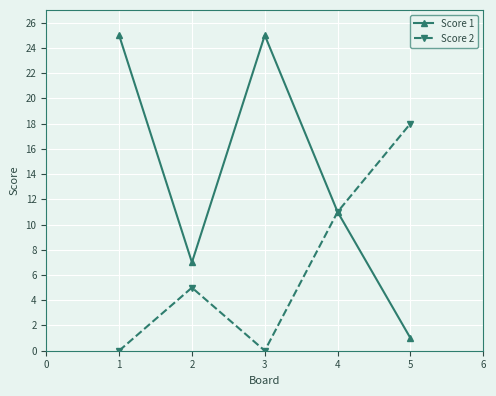

Which series has the largest total across all categories?

Score 1